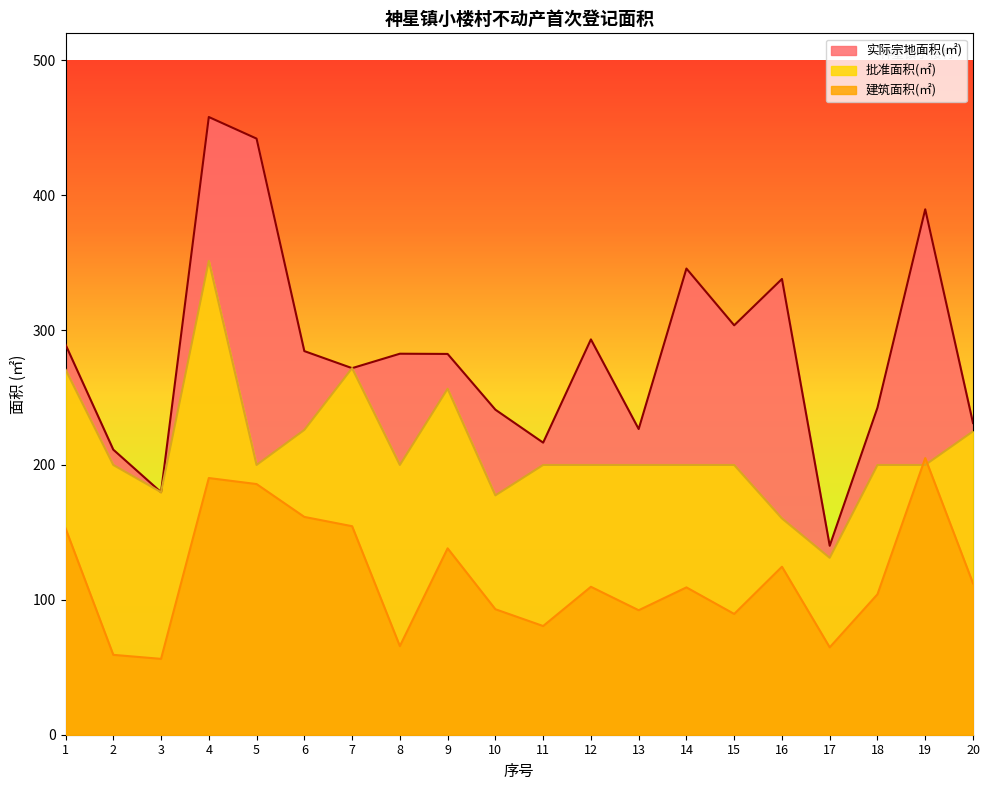

What is the greatest value displayed?

458.0